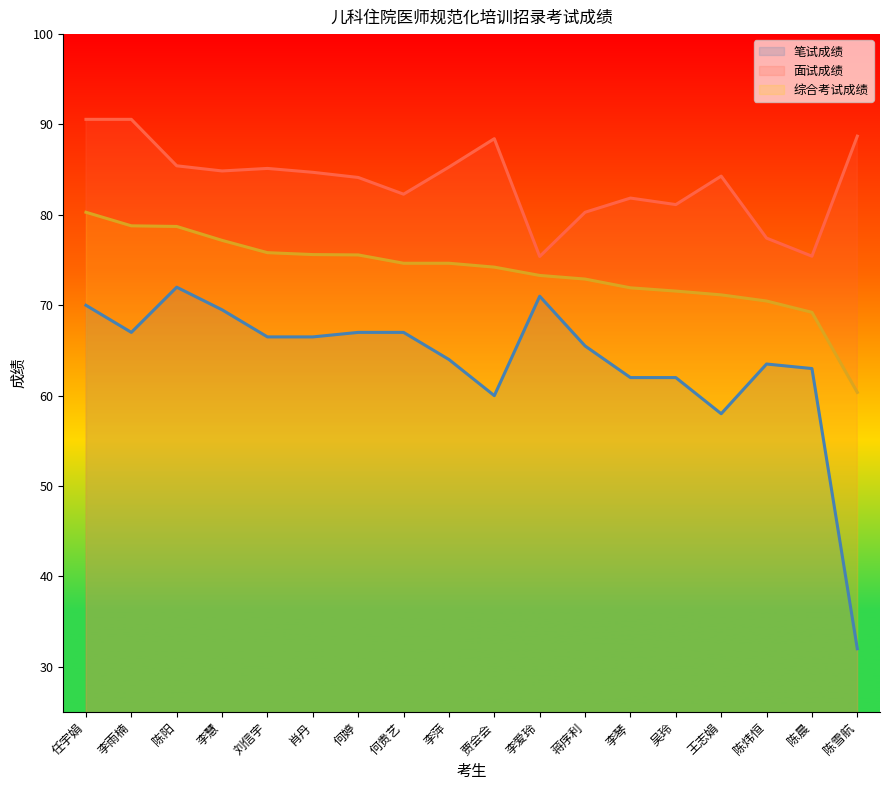

What are all the series names shown in the legend?

笔试成绩, 面试成绩, 综合考试成绩